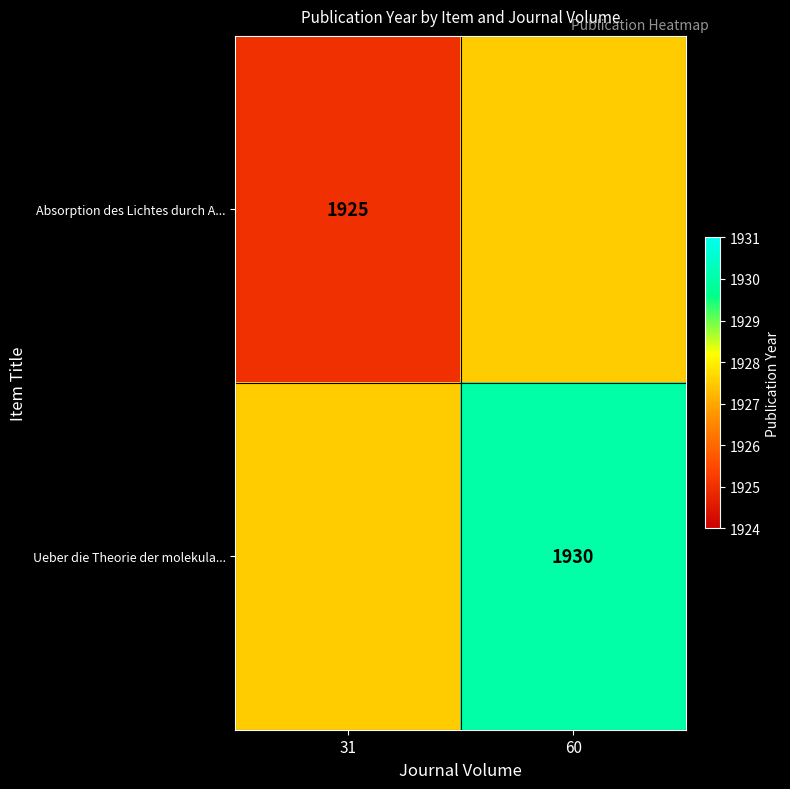

Is it true that Ueber die Theorie der molekula... equals 1930.0 at 60?

True